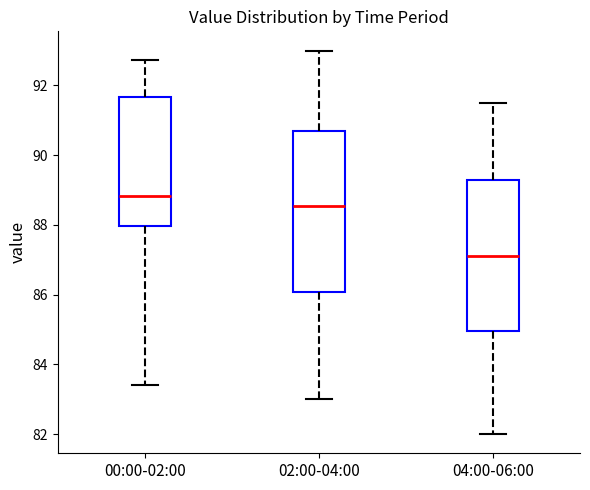

Reading left to right, read every box against the y-axis: the position of its median line, the range the box covers, and the ends of its whiskers. The values are not printed on the chart, so give them approximately, as read against the axis.

00:00-02:00: median 88.8, box 88.0 to 91.6, whiskers 83.4 to 92.8
02:00-04:00: median 88.6, box 86.0 to 90.8, whiskers 83.0 to 93.0
04:00-06:00: median 87.2, box 85.0 to 89.2, whiskers 82.0 to 91.6